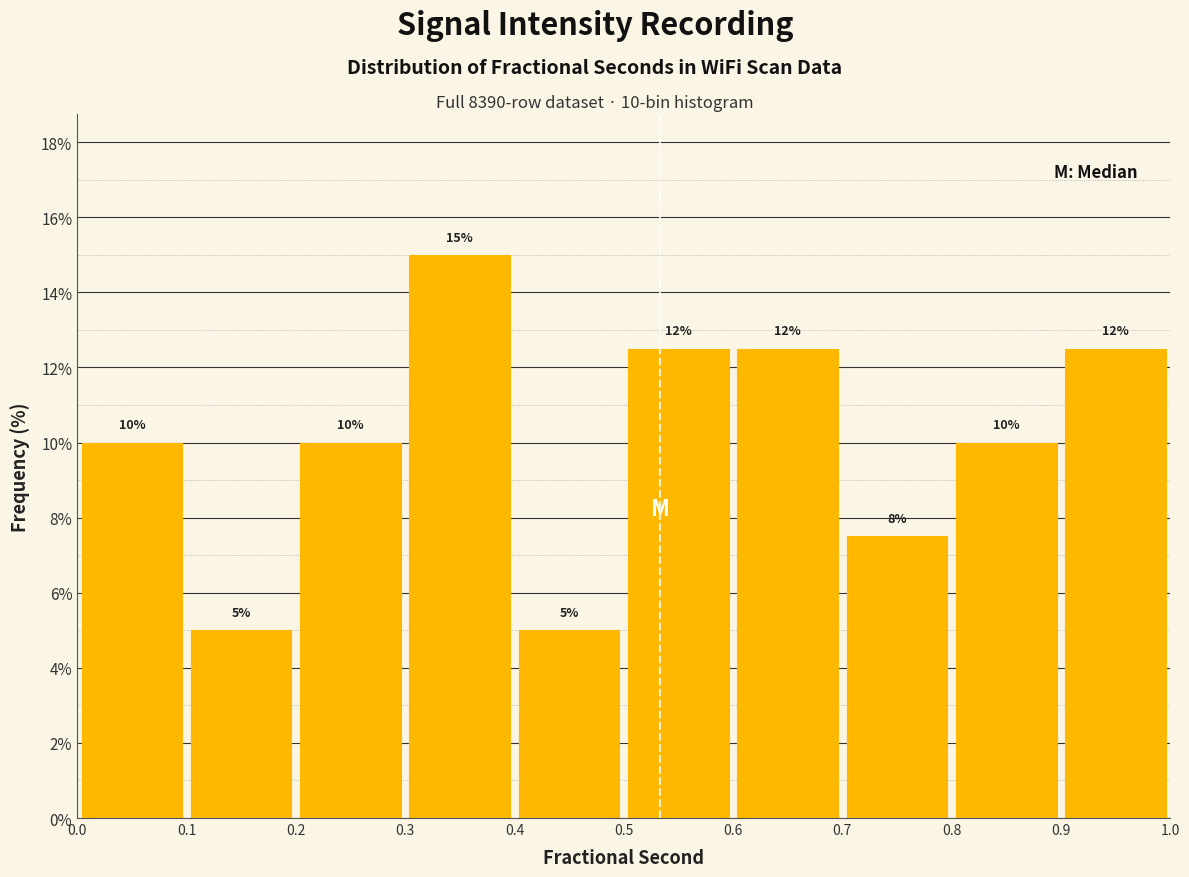

Over which range of the x-axis is the bar tallest?

0.3 to 0.4